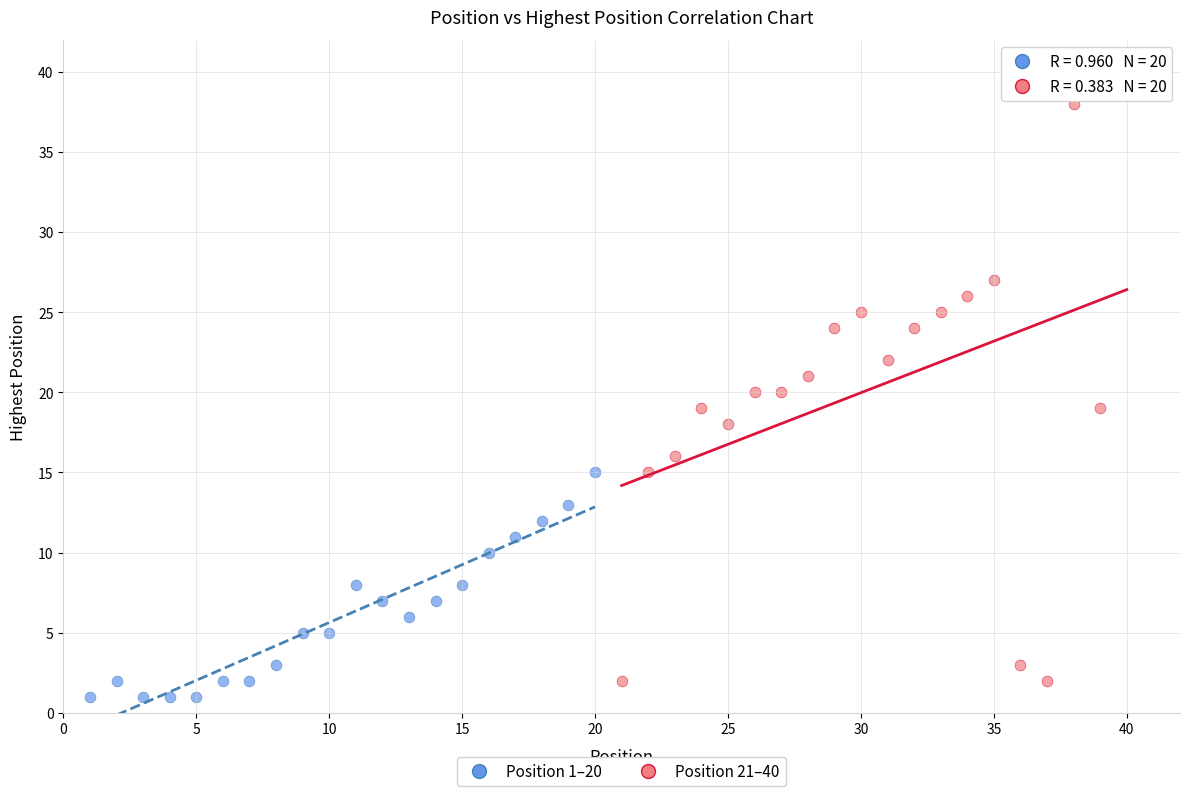

Which series contains the highest Y value?

Position 21–40